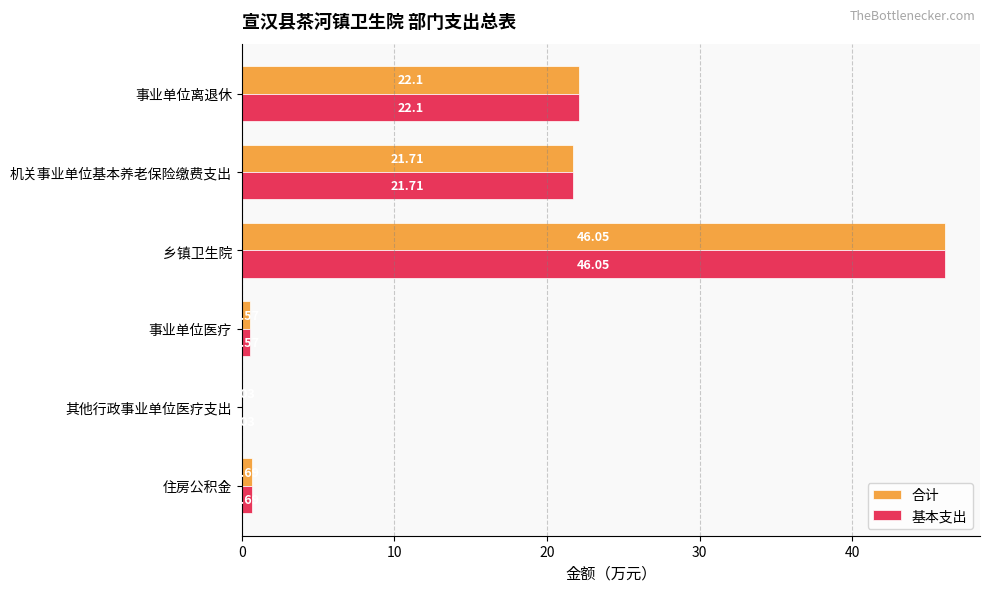

What is the sum of all 合计 values?

91.2